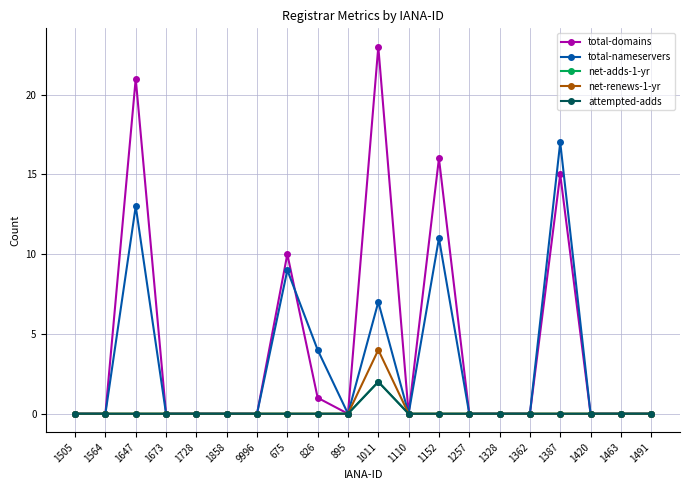

Where is net-adds-1-yr nearest to the value 1?

1505